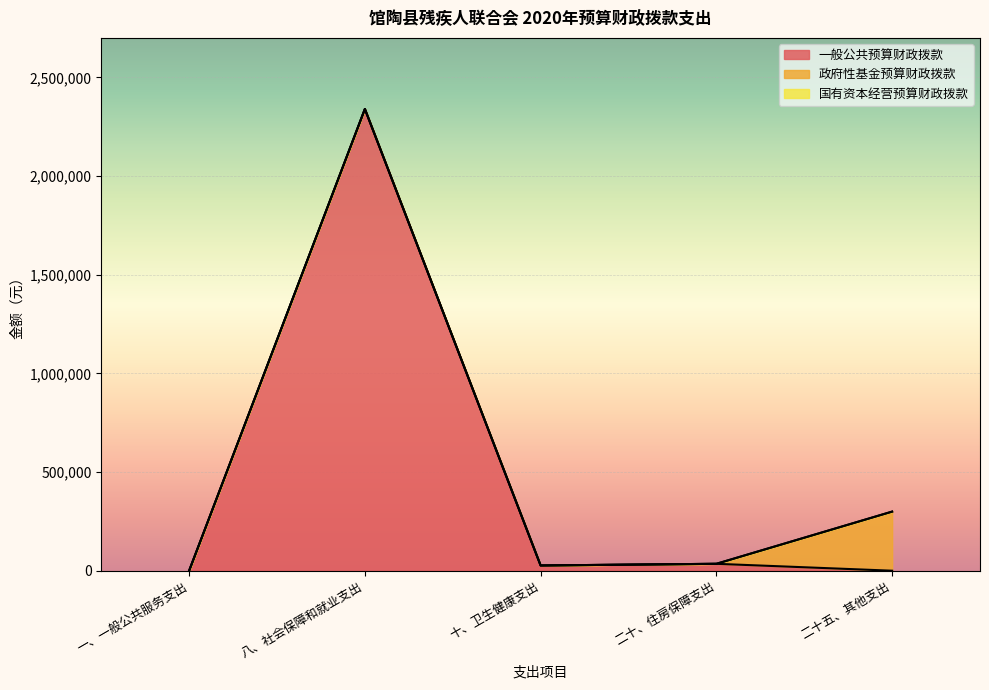

What is the label of the 4th point from the right?

八、社会保障和就业支出